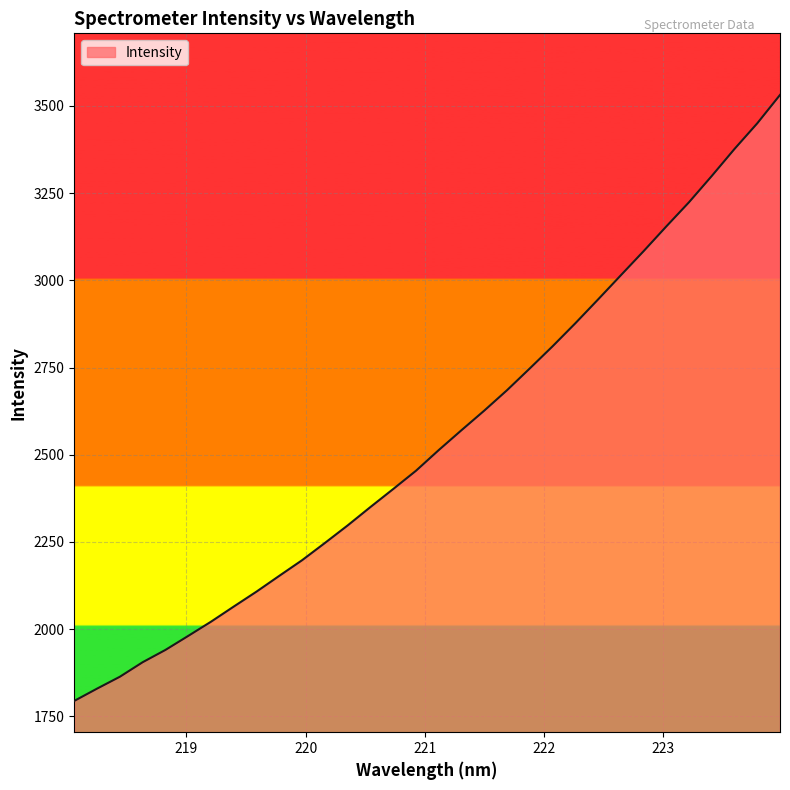

What is the maximum value shown in the chart?

3531.2